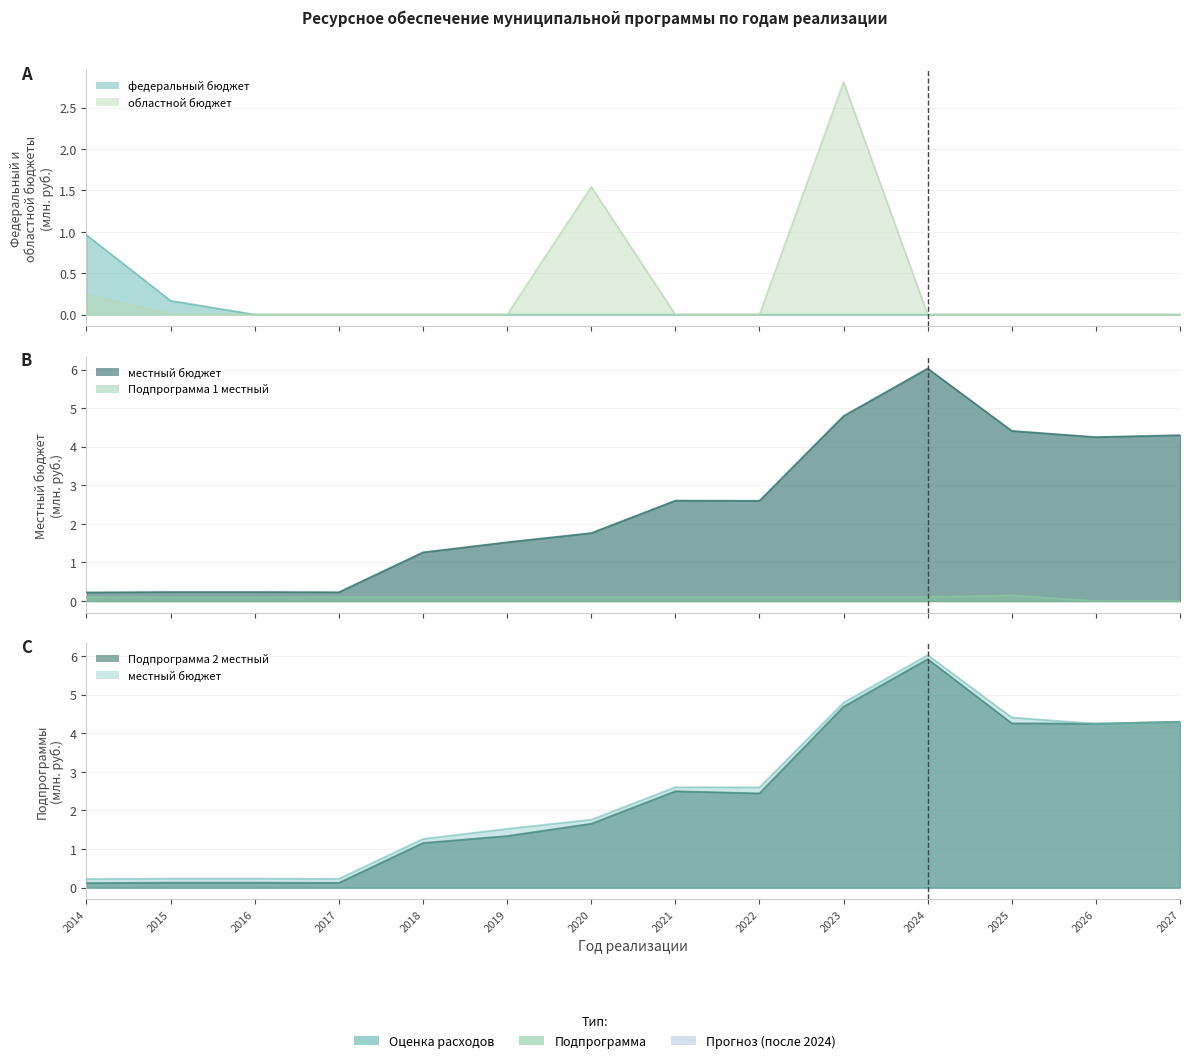

Which category has the highest value across all series?

2024